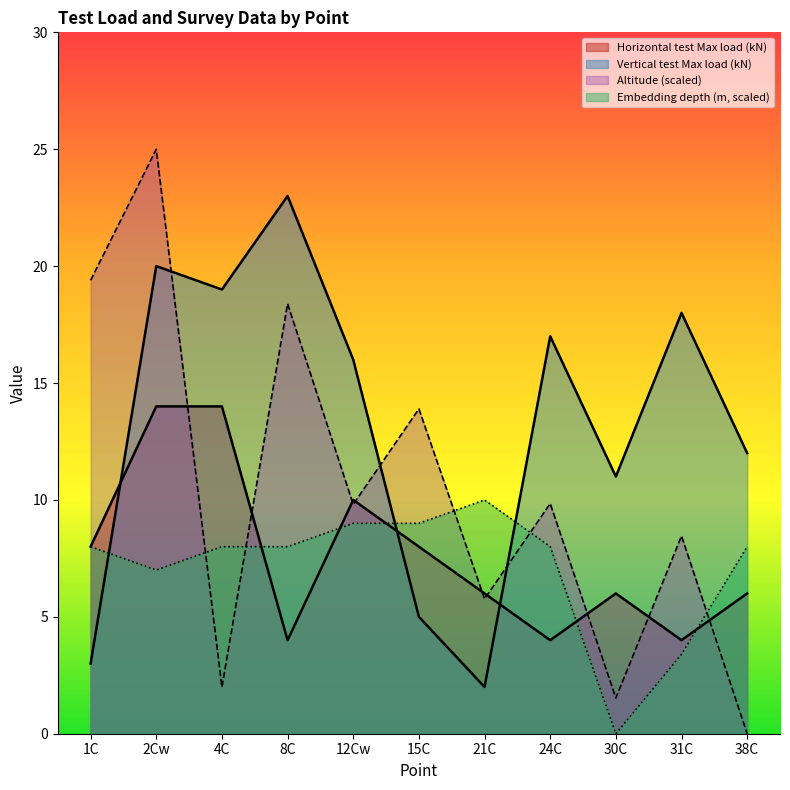

Reading left to right, extract all data points from this chart.

Horizontal test Max load (kN): 8.0	14.0	14.0	4.0	10.0	8.0	6.0	4.0	6.0	4.0	6.0
Vertical test Max load (kN): 3.0	20.0	19.0	23.0	16.0	5.0	2.0	17.0	11.0	18.0	12.0
Altitude: 19.4	25.0	2.0	18.4	9.8	13.9	5.8	9.8	1.5	8.5	0.0
Embedding depth (m): 8.0	7.0	8.0	8.0	9.0	9.0	10.0	8.0	0.0	3.4	8.0